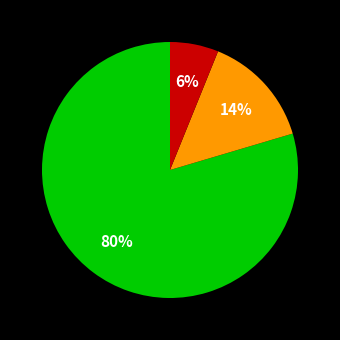

To the nearest percent, what is the average slice percentage?

33%